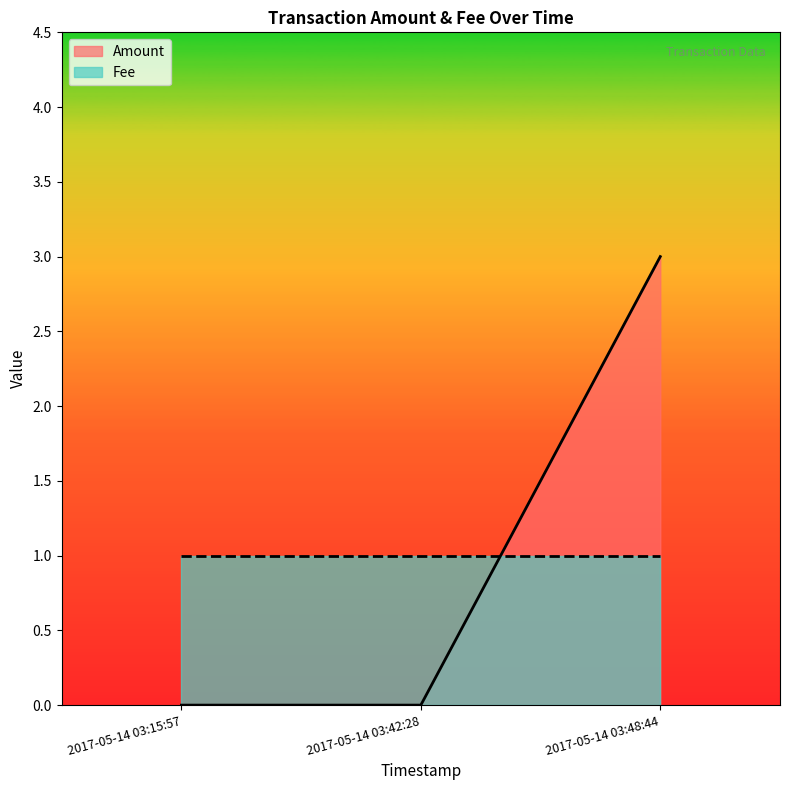

Which series changed the most between 2017-05-14 03:15:57 and 2017-05-14 03:48:44?

Amount